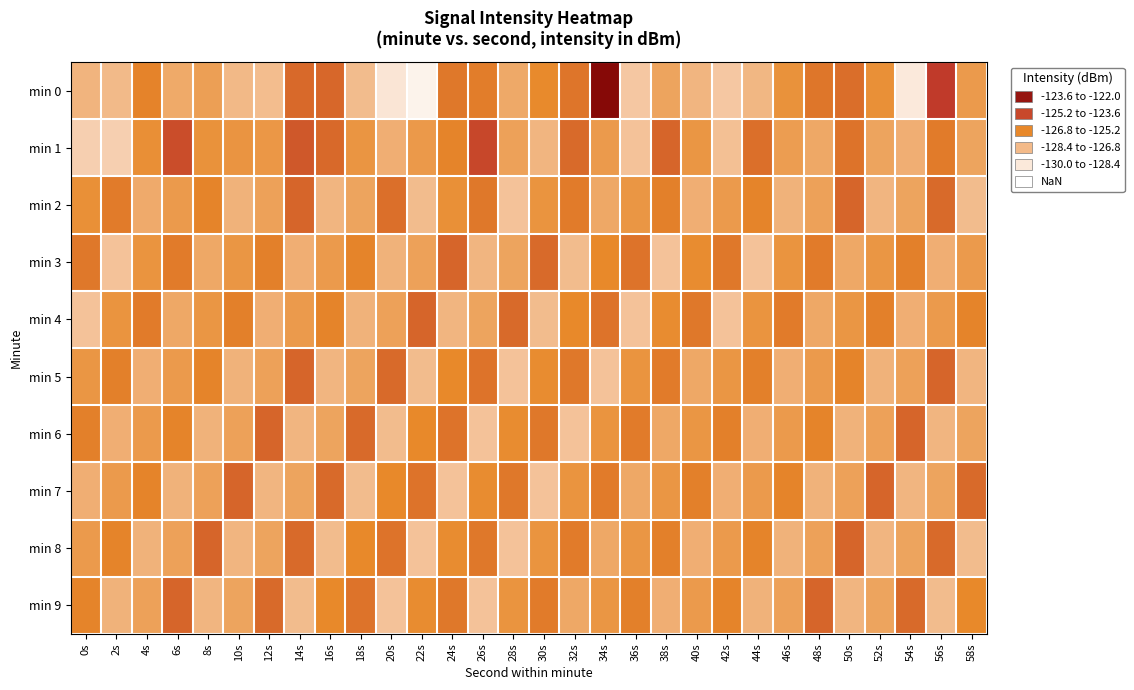

Rank the series by their maximum value, from lowest to highest.

min 2, min 3, min 4, min 5, min 6, min 7, min 8, min 9, min 1, min 0